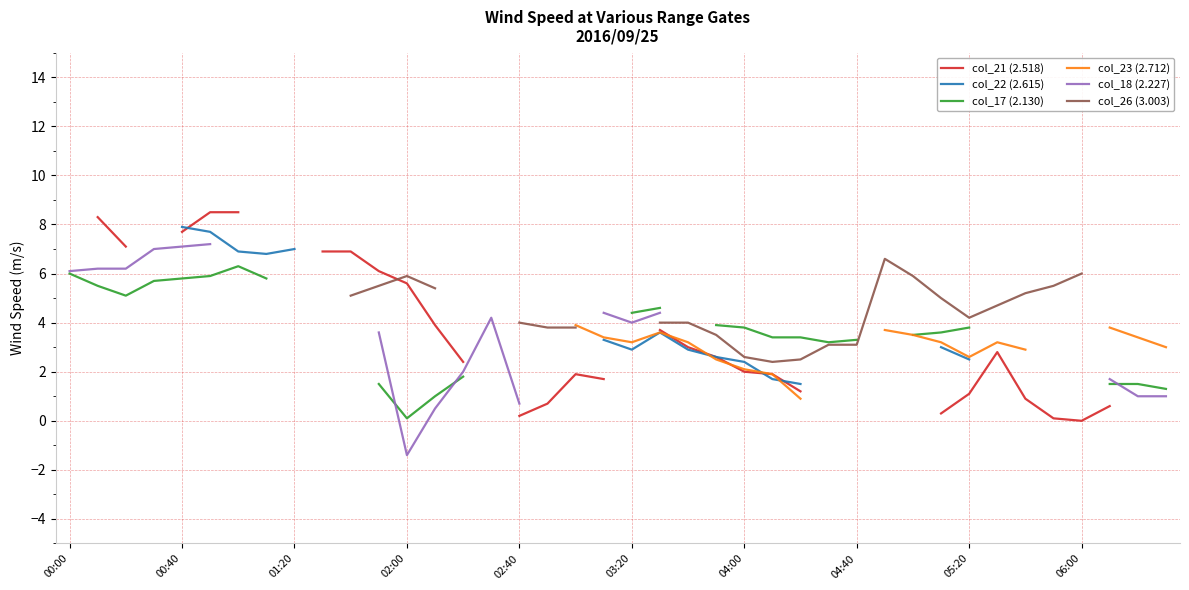

How many series are shown in this chart?

6